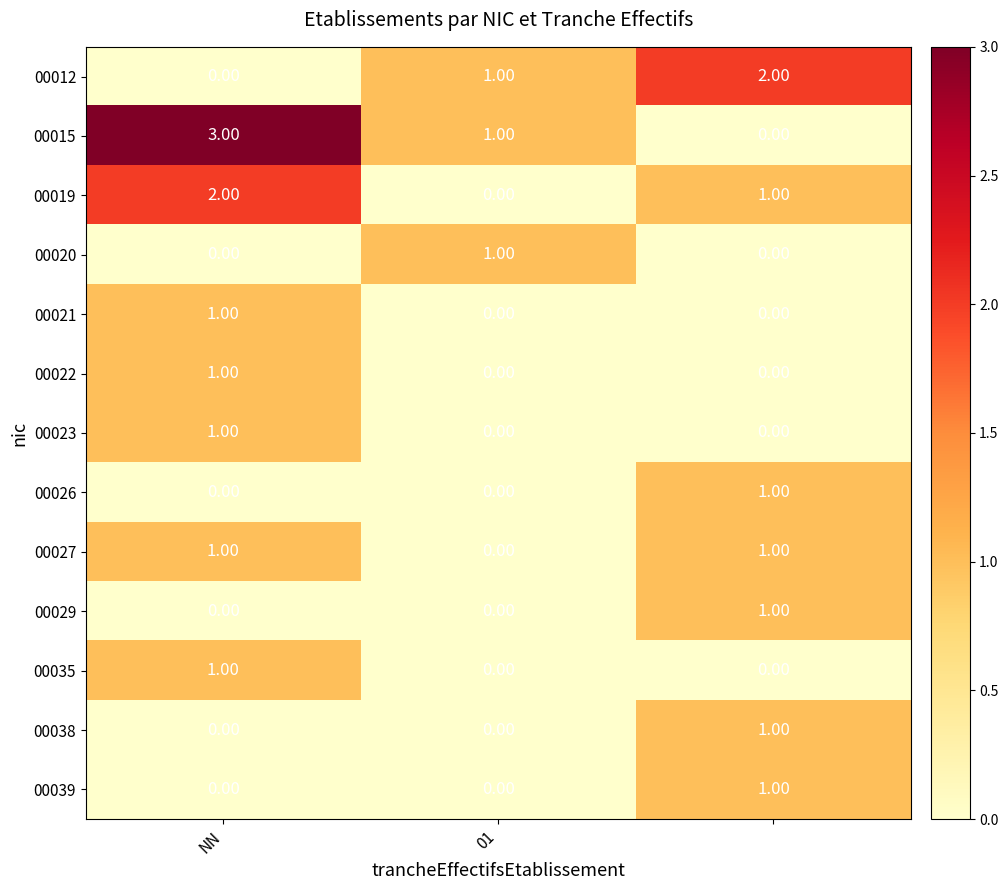

Which series has the largest range (max minus min)?

00015